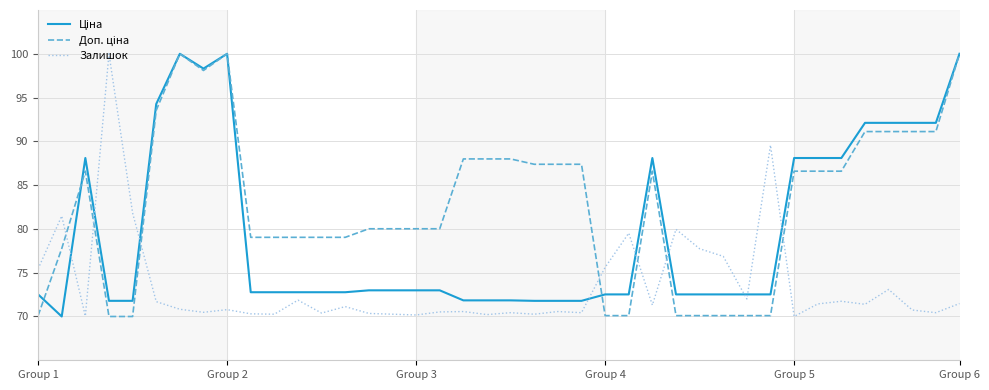

What is the minimum value shown in the chart?

70.0